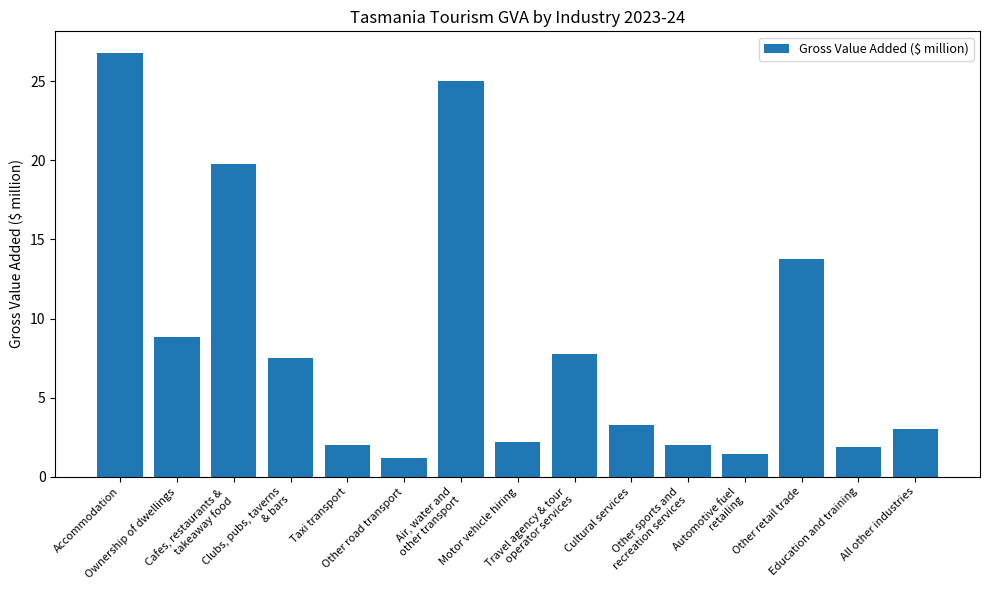

Reading left to right, list all the values displayed in this chart.

Accommodation=26.8	Ownership of dwellings=8.9	Cafes, restaurants &
takeaway food=19.8	Clubs, pubs, taverns
& bars=7.5	Taxi transport=2.0	Other road transport=1.2	Air, water and
other transport=25.0	Motor vehicle hiring=2.2	Travel agency & tour
operator services=7.8	Cultural services=3.3	Other sports and
recreation services=2.0	Automotive fuel
retailing=1.4	Other retail trade=13.8	Education and training=1.8	All other industries=3.0